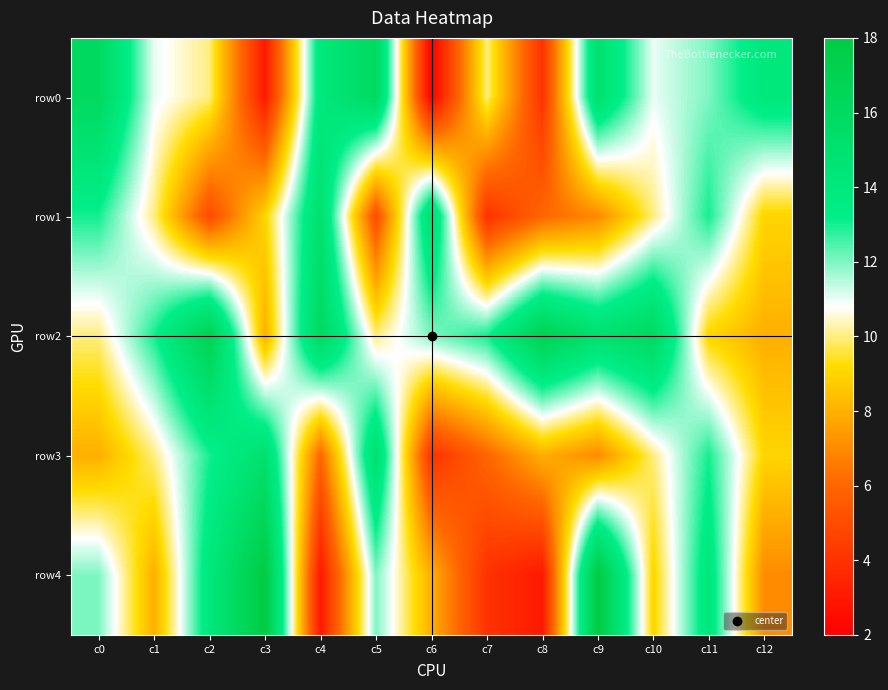

How many distinct data groups are displayed?

5